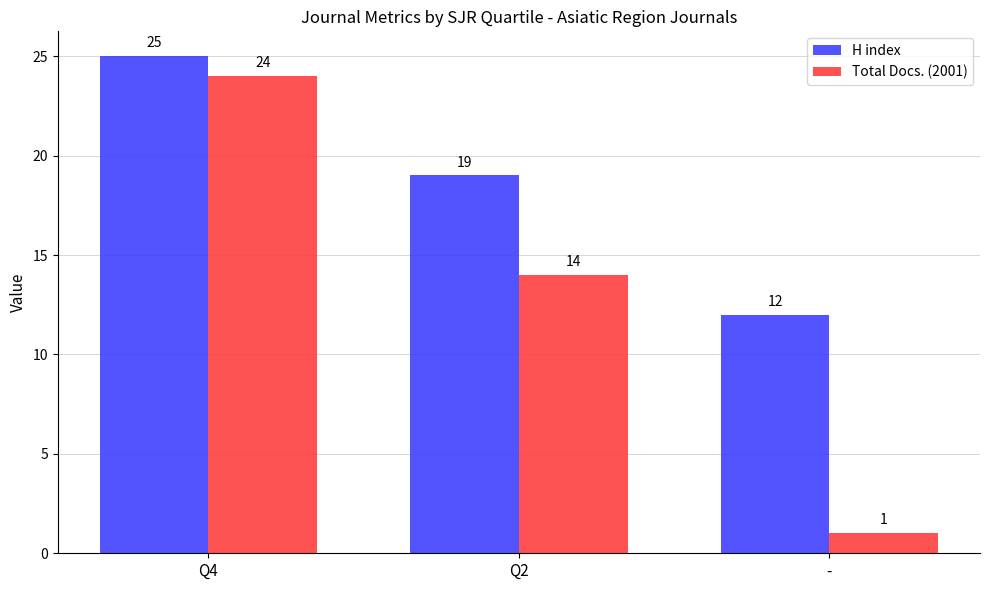

Rank the series by their average value, from highest to lowest.

H index, Total Docs. (2001)